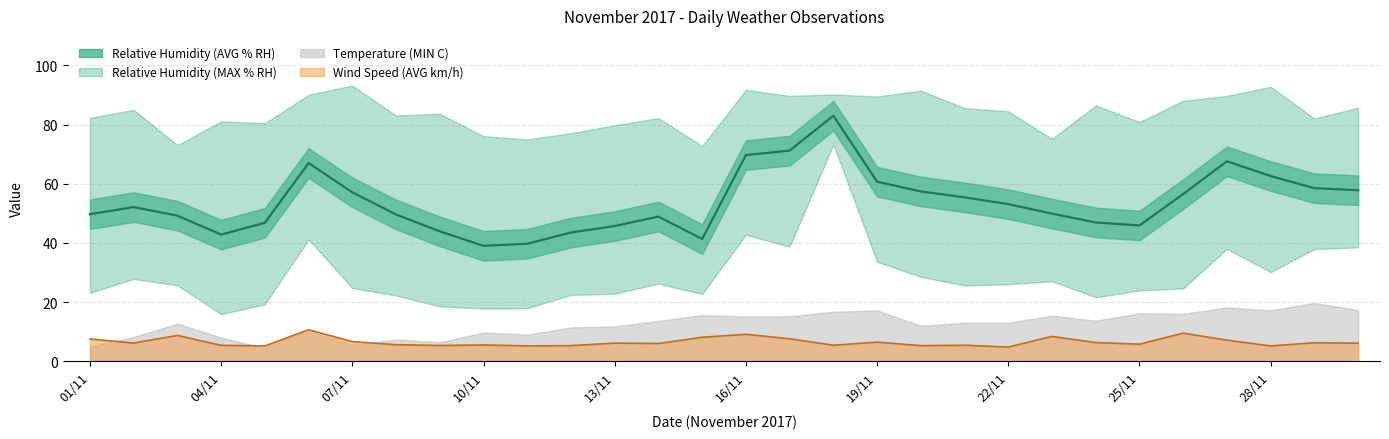

True or false: Relative Humidity (MAX % RH) and Relative Humidity (AVG % RH) cross at least once.

False